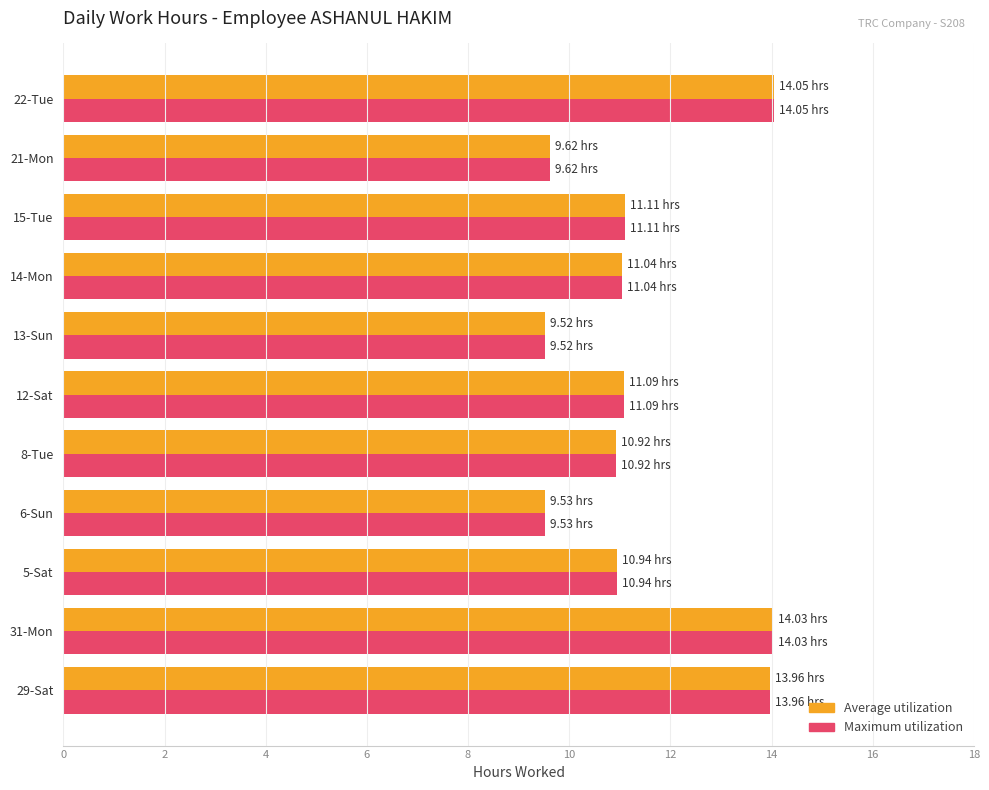

What is the average value of the Maximum utilization series?

11.4